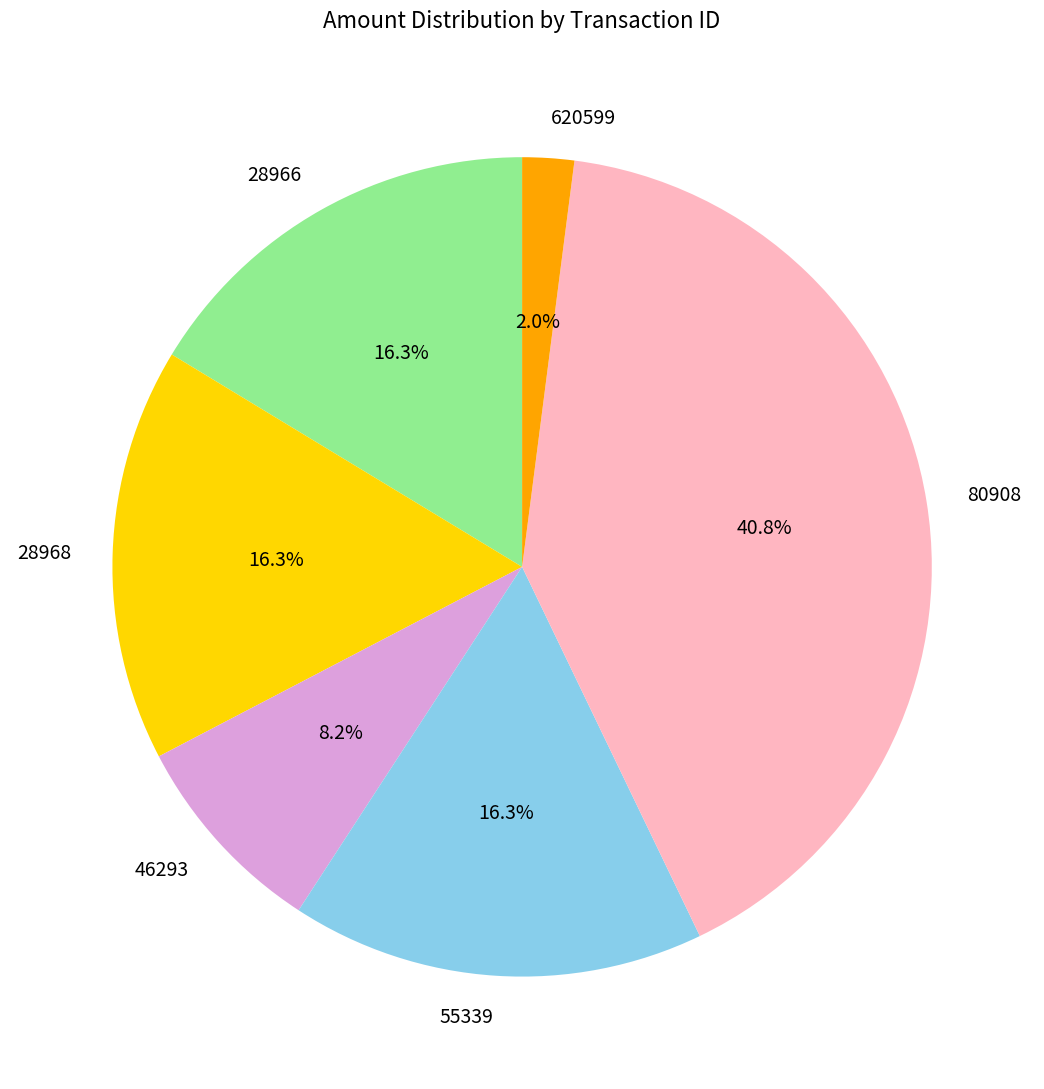

Do 28966 and 46293 together represent more than half of the pie?

No